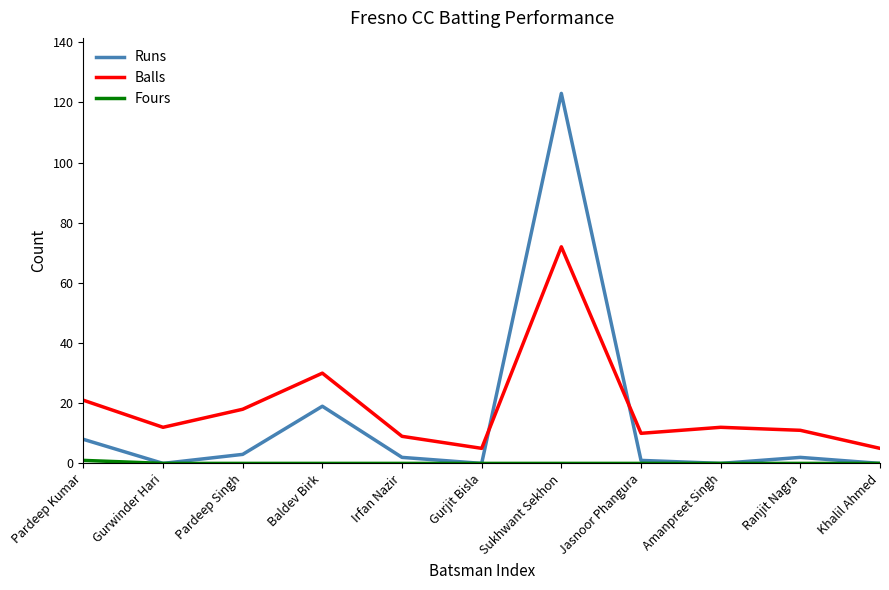

Which series has the largest total across all categories?

Balls